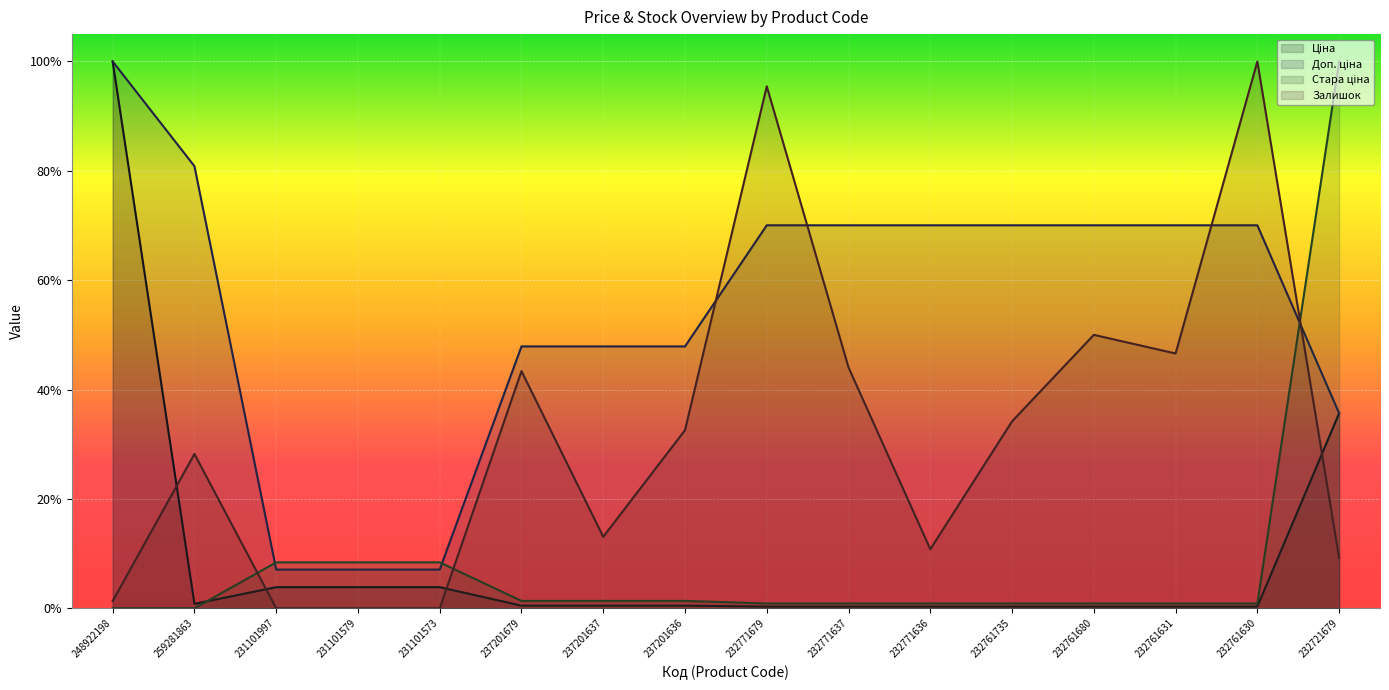

Reading left to right, what are all the values shown in this chart?

Ціна: 1.0	0.0	0.0	0.0	0.0	0.0	0.0	0.0	0.0	0.0	0.0	0.0	0.0	0.0	0.0	0.4
Доп. ціна: 1.0	0.8	0.1	0.1	0.1	0.5	0.5	0.5	0.7	0.7	0.7	0.7	0.7	0.7	0.7	0.4
Стара ціна: 0.0	0.0	0.1	0.1	0.1	0.0	0.0	0.0	0.0	0.0	0.0	0.0	0.0	0.0	0.0	1.0
Залишок: 0.0	0.3	0.0	0.0	0.0	0.4	0.1	0.3	1.0	0.4	0.1	0.3	0.5	0.5	1.0	0.1